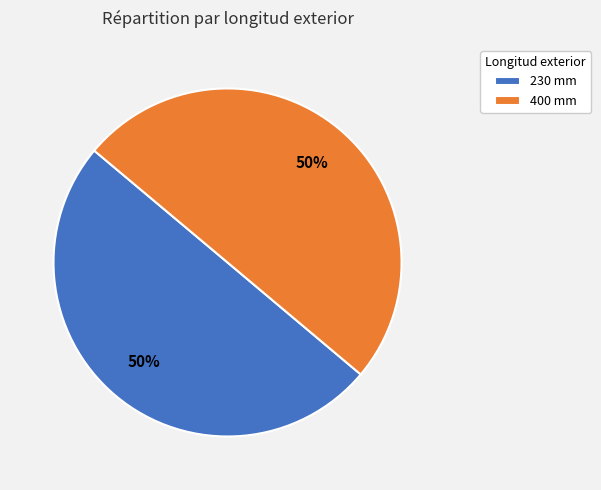

Is the sum of 230 mm and 400 mm greater than half?

Yes